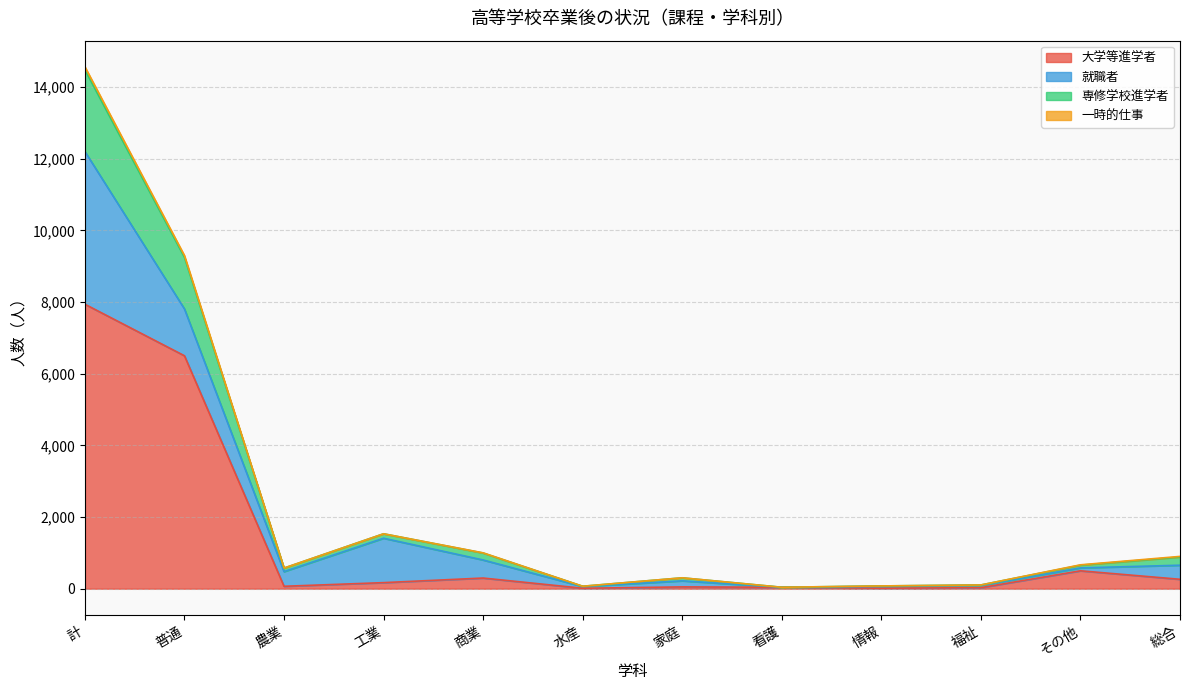

What is the label of the 9th point from the right?

工業